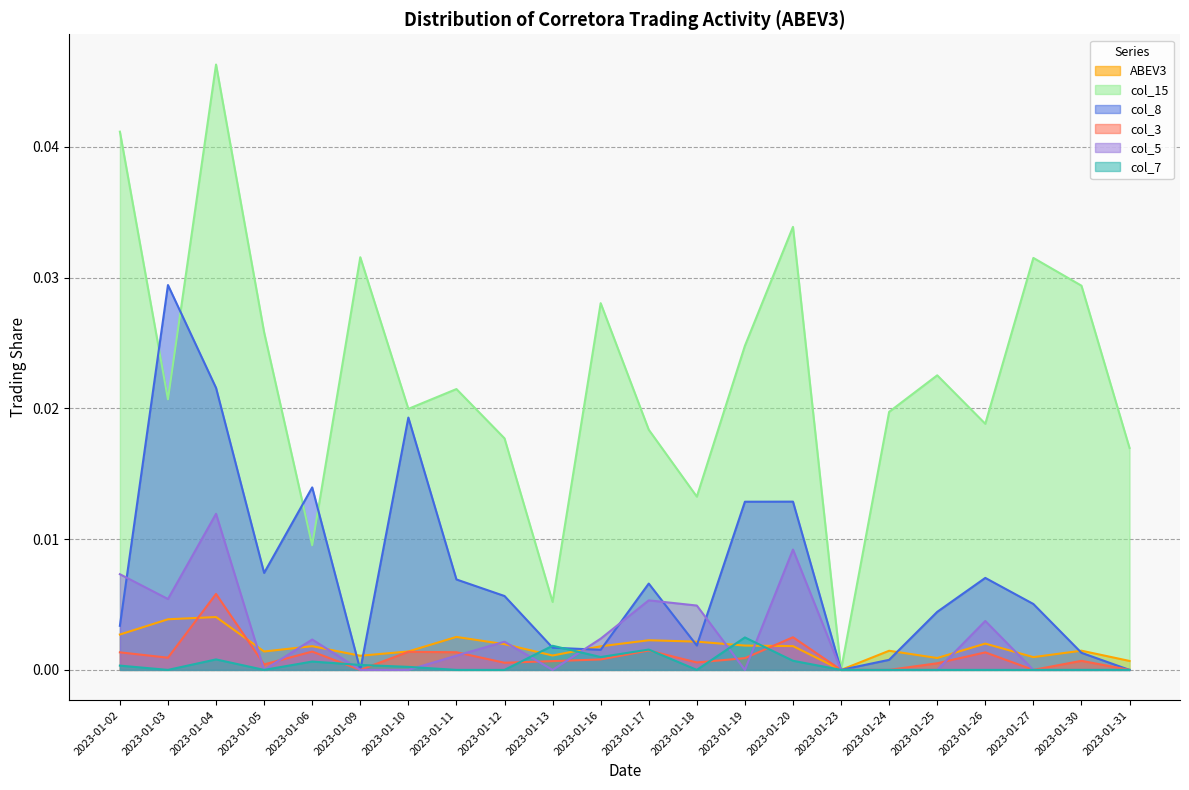

How many interior local peaks does the col_5 series have?

6